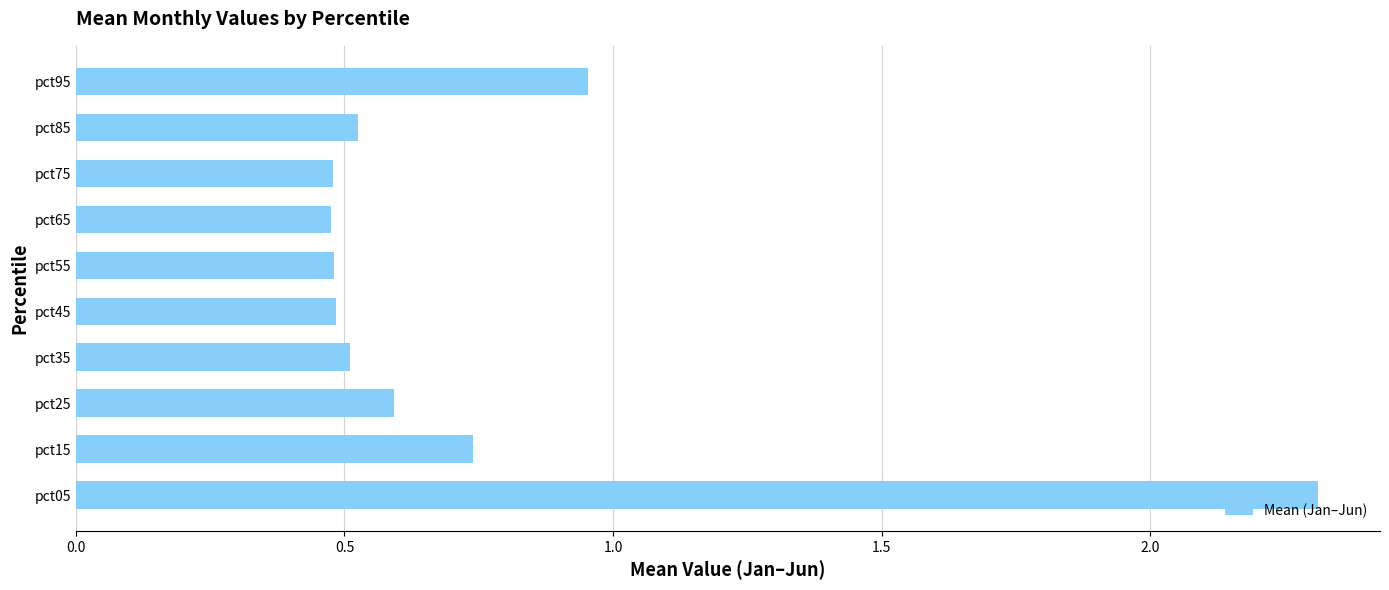

Between pct95 and pct75, which is larger?

pct95